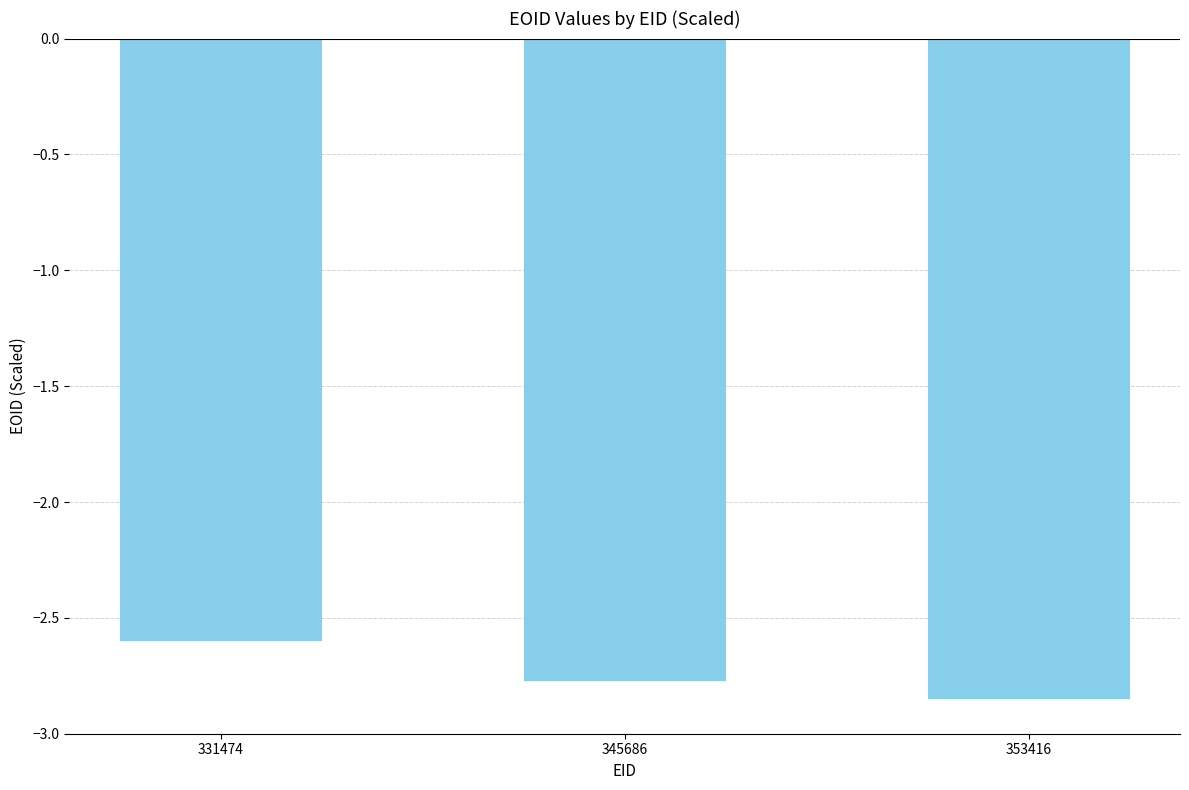

What is the sum of all values?

-8.2